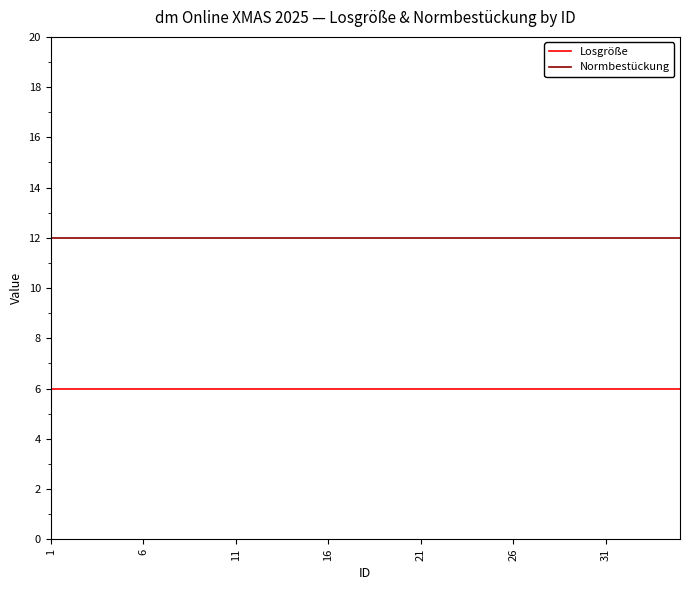

Which series has the largest total across all categories?

Normbestückung